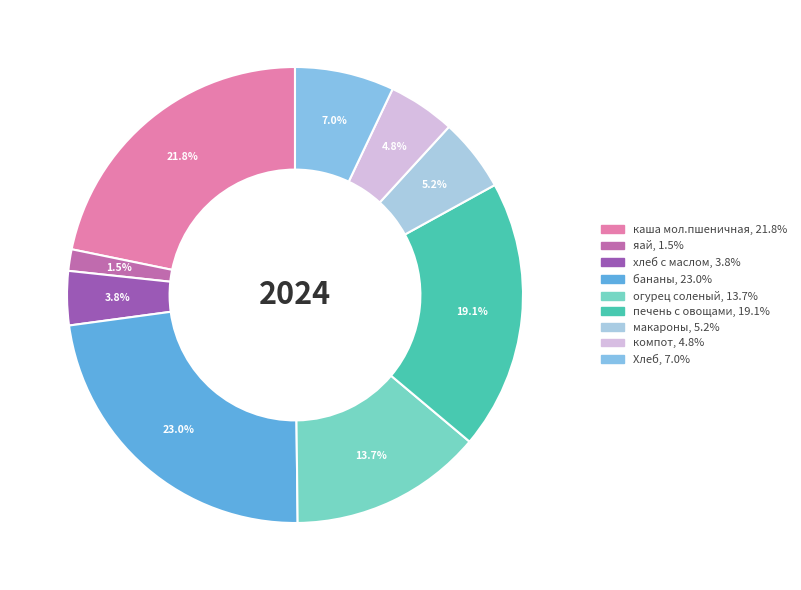

To the nearest percent, what percentage of the pie is огурец соленый?

14%